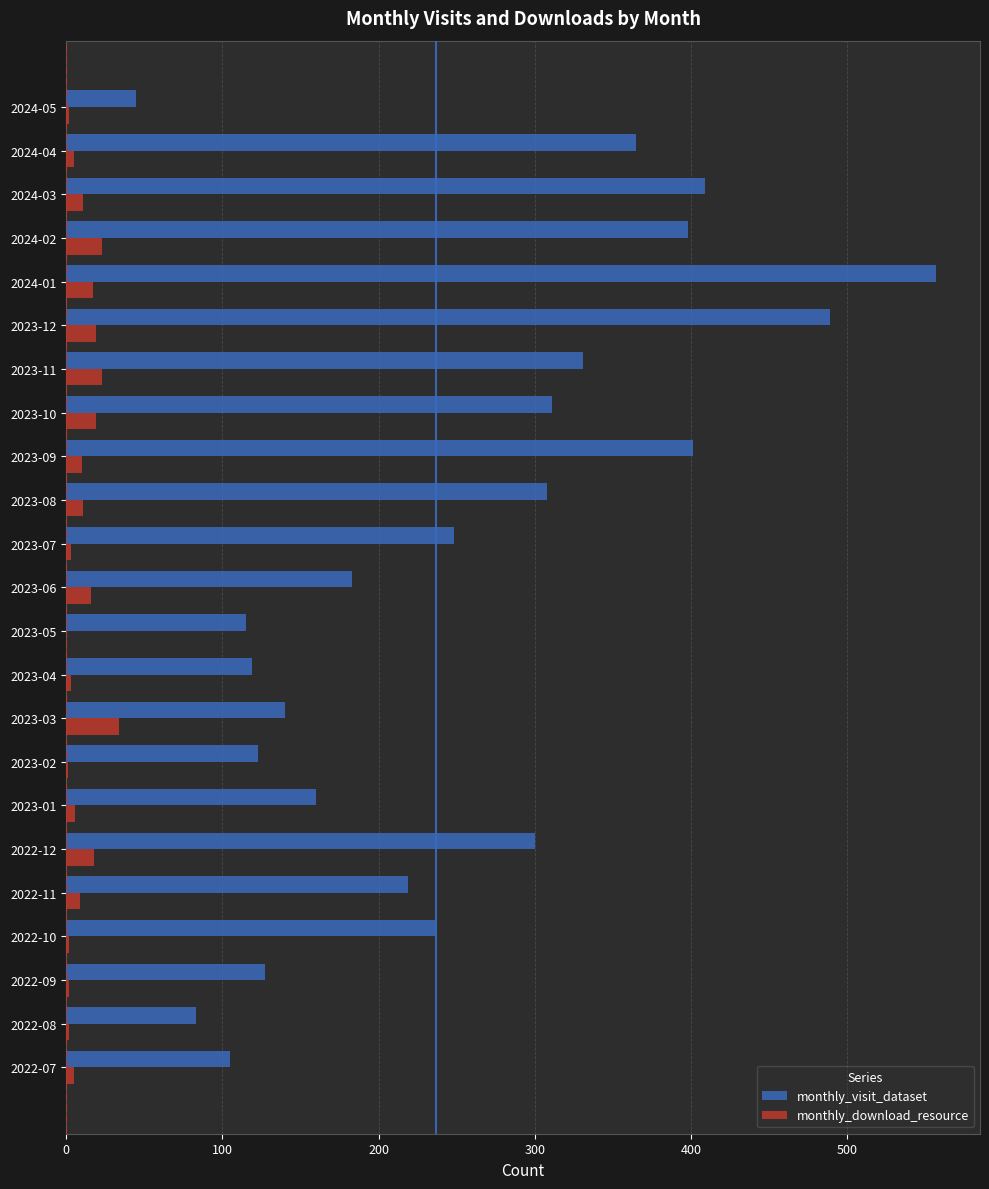

The value of monthly_download_resource at 2023-05 is -23. True or false?

False